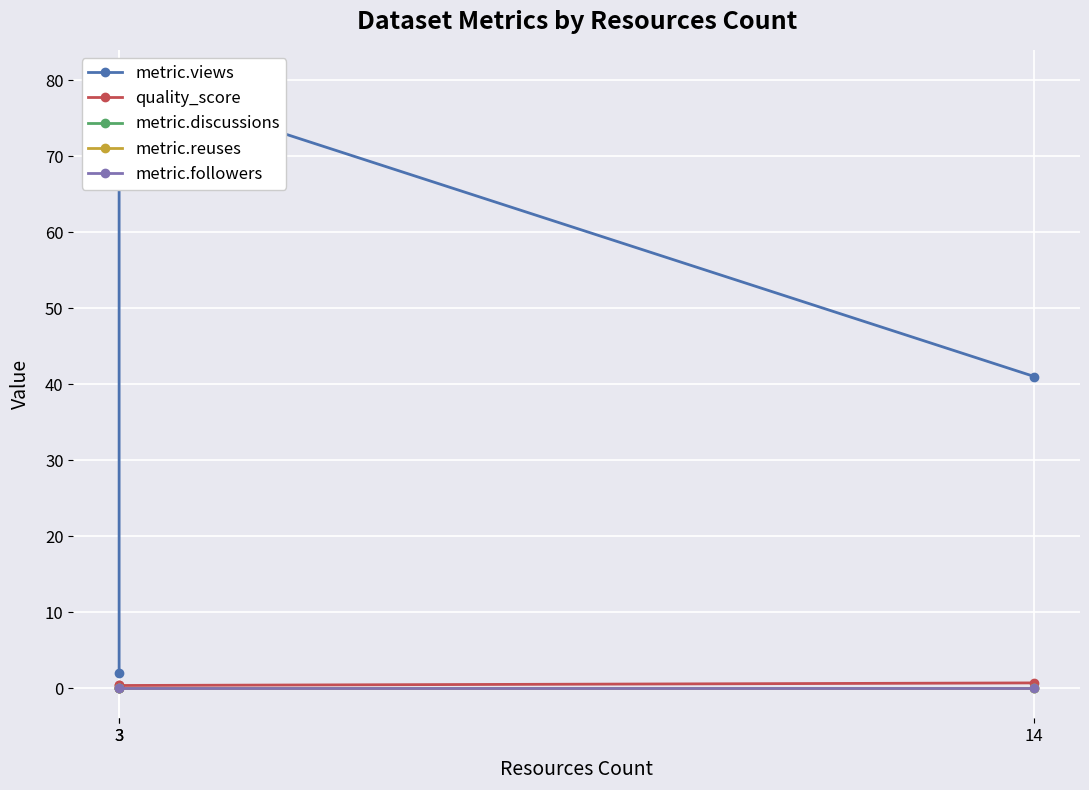

Where is metric.views nearest to the value 41?

14